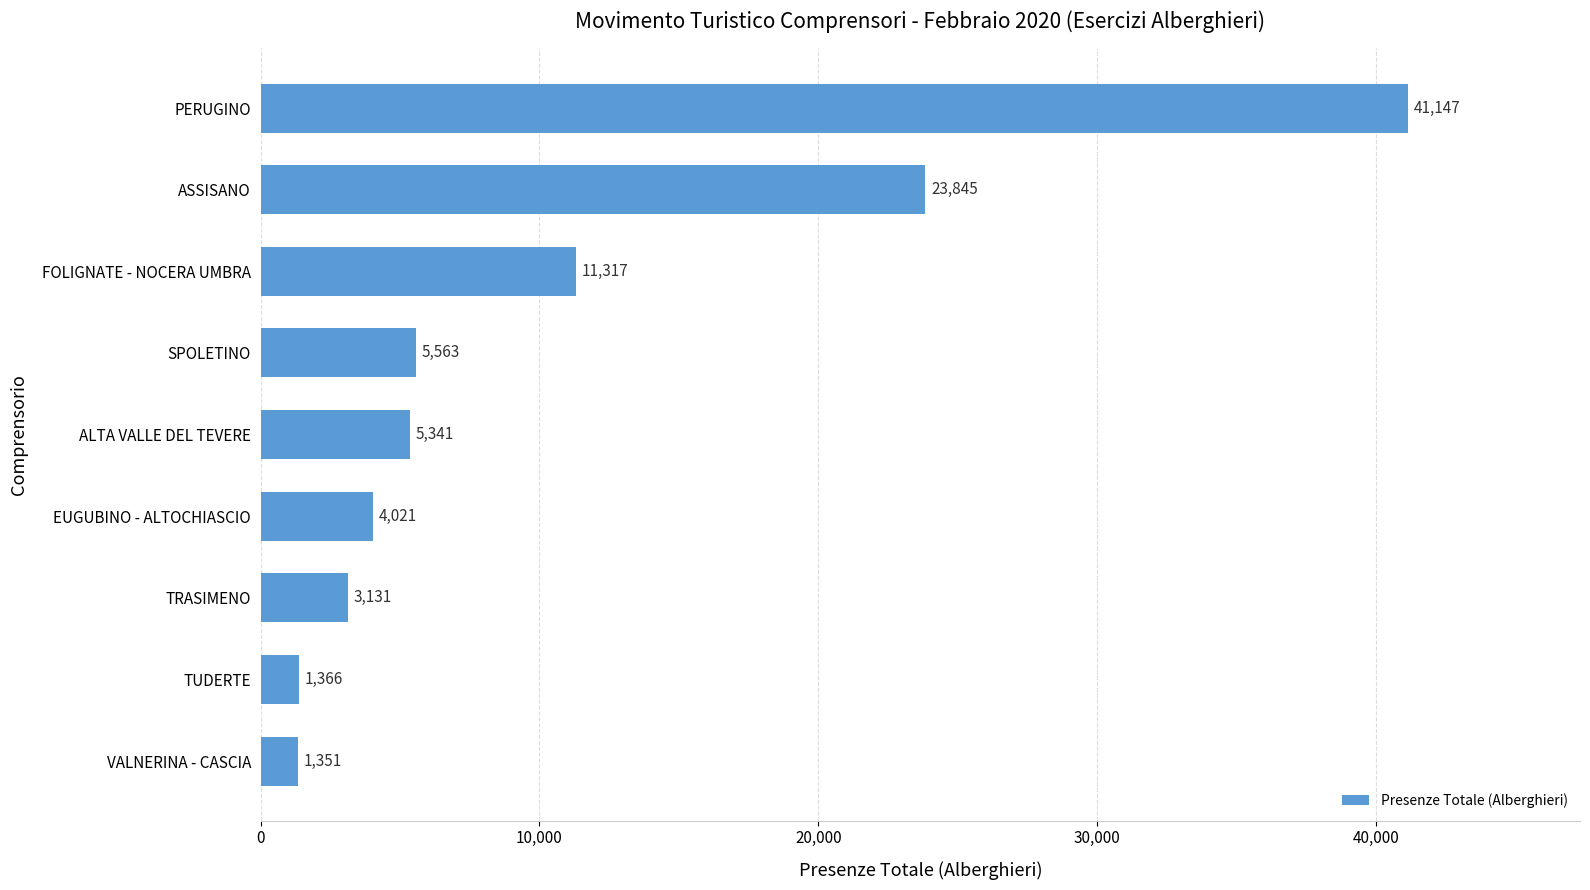

What is the difference between the maximum and minimum values?

39796